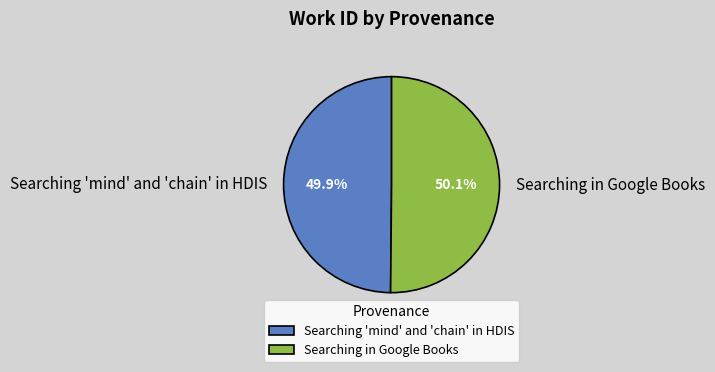

What percentage is the Searching in Google Books slice, to the nearest percent?

50%